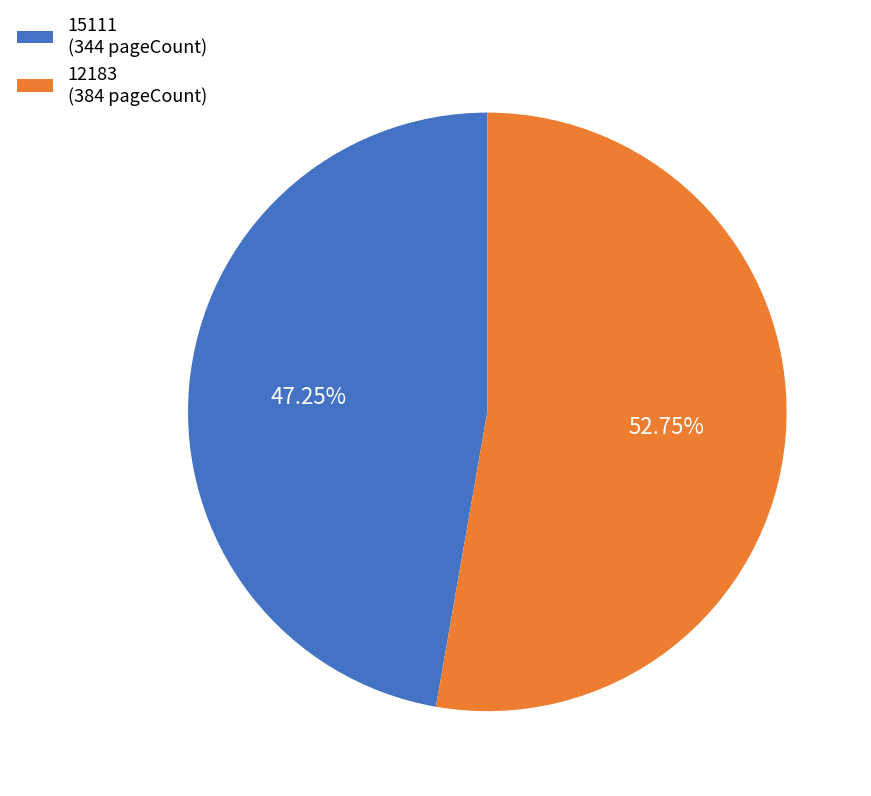

To the nearest percent, what is the average slice percentage?

50%